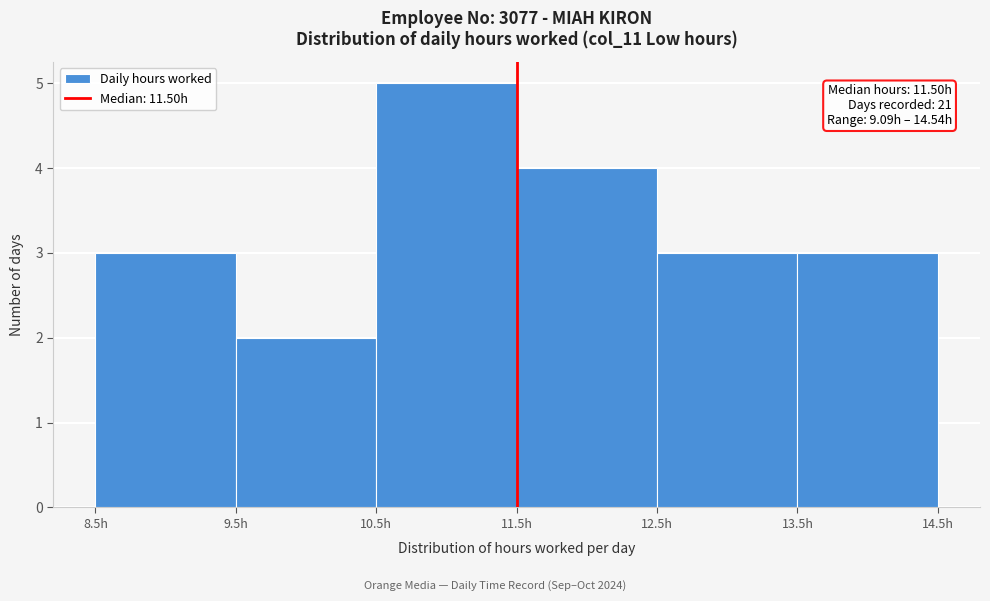

Over which range of the x-axis is the bar tallest?

10.5 to 11.5